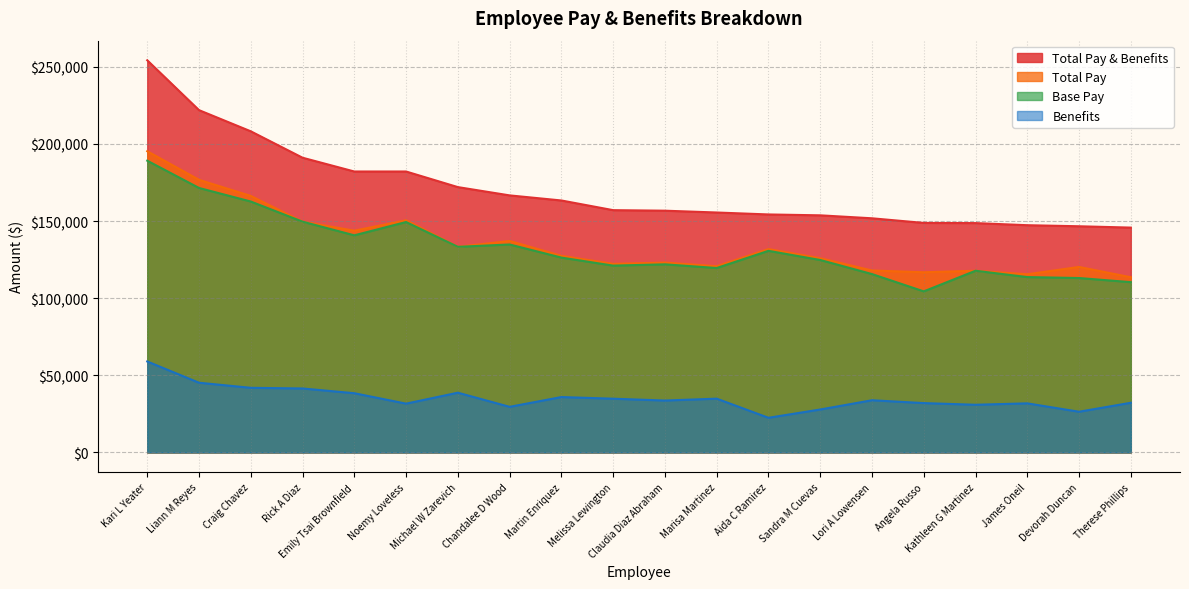

Rank the series by their maximum value, from lowest to highest.

Benefits, Base Pay, Total Pay, Total Pay & Benefits